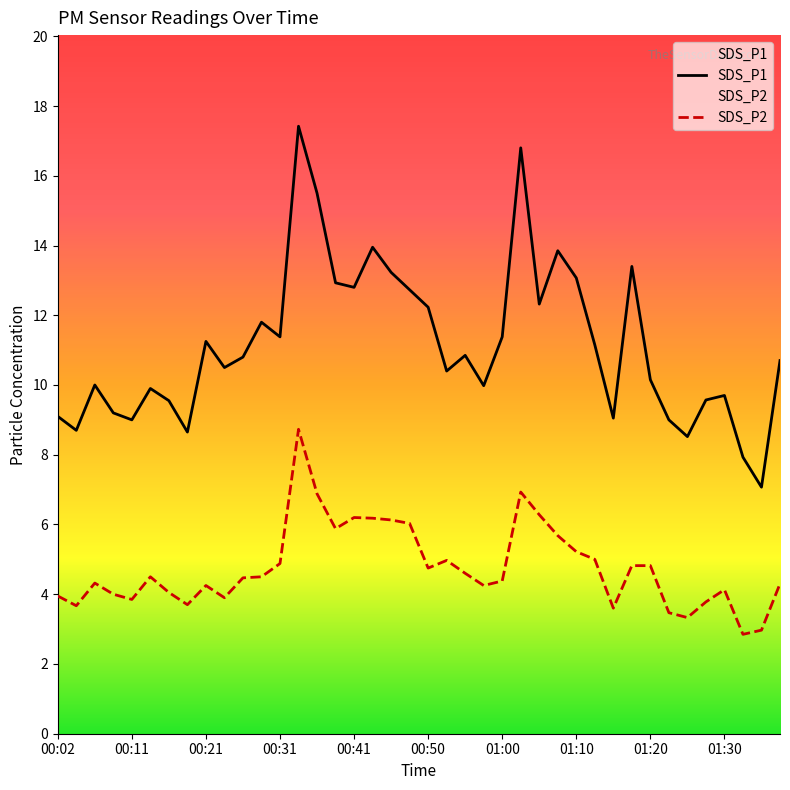

True or false: SDS_P1 and SDS_P2 intersect in this chart.

False